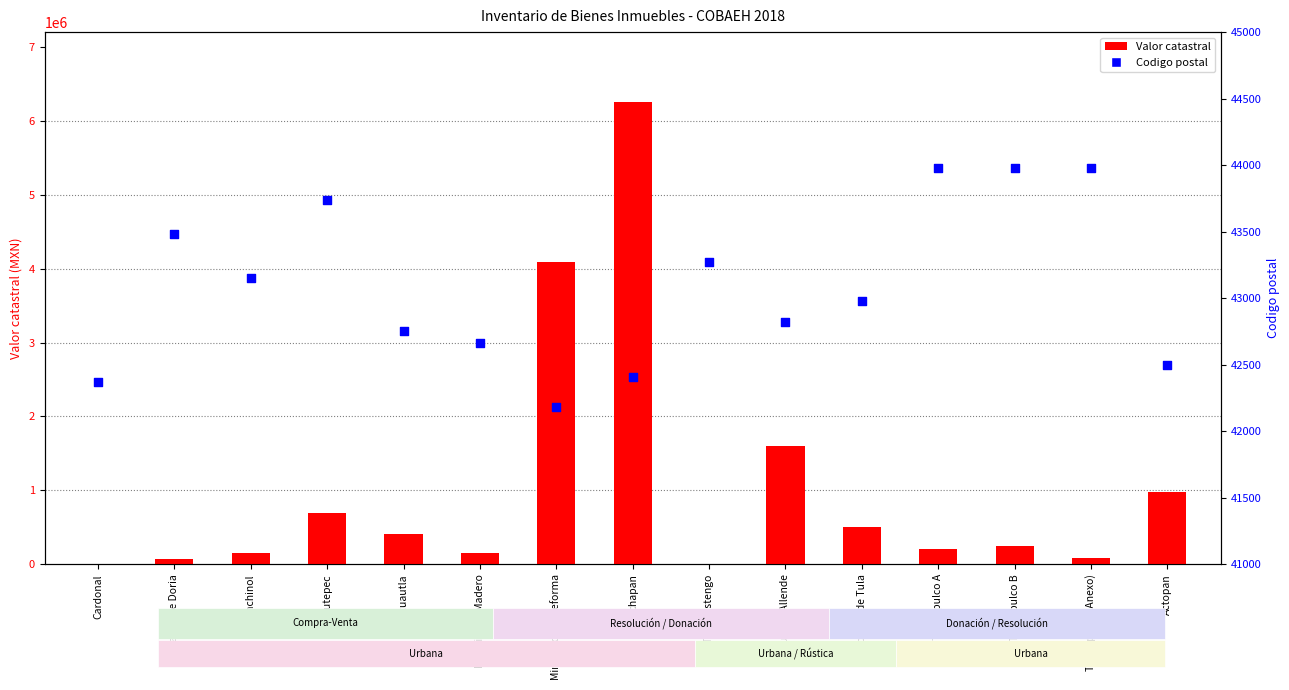

What are all the series names shown in the legend?

Valor catastral, Codigo postal